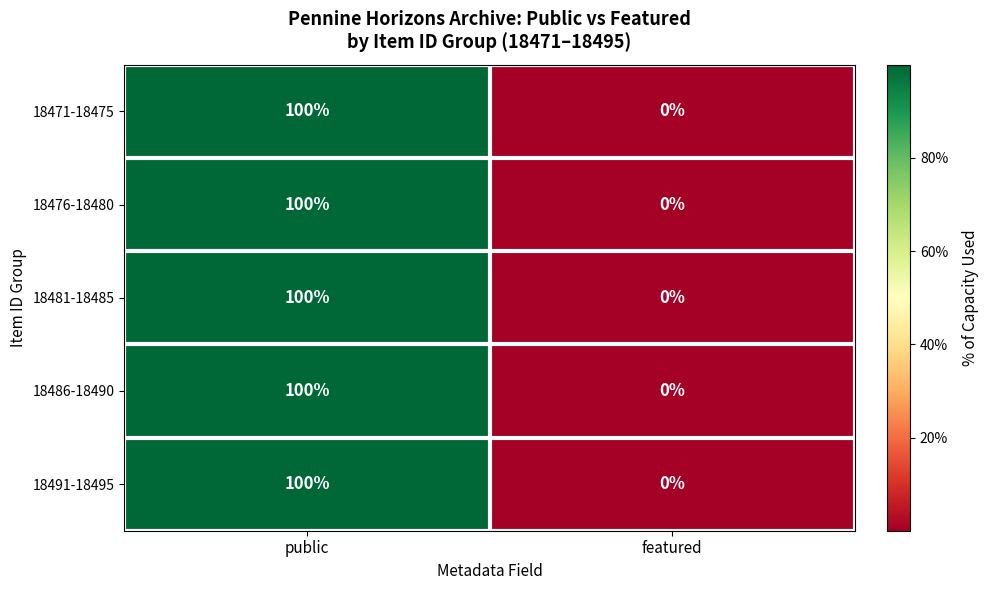

List the labels in order of 18491-18495 value, smallest first.

featured, public